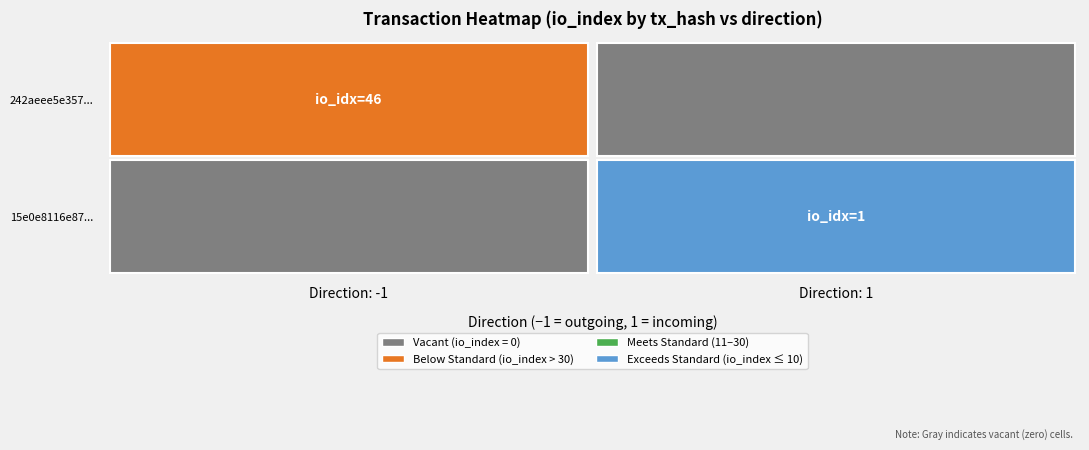

Which has a higher value, io_index or direction?

io_index